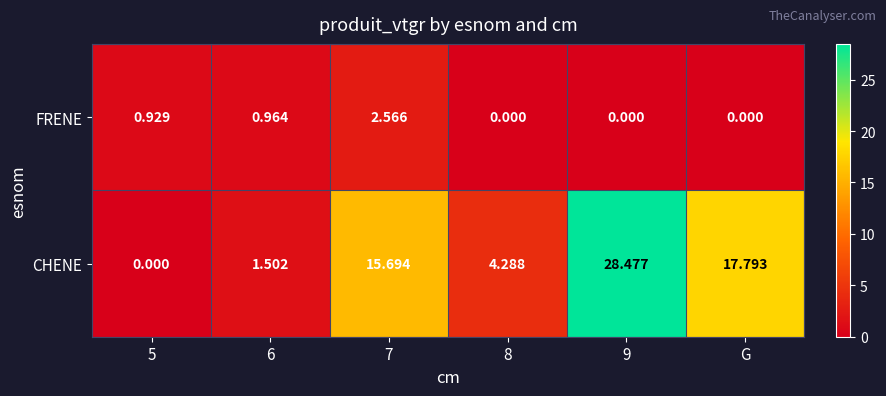

Rank the series by their maximum value, from lowest to highest.

FRENE, CHENE